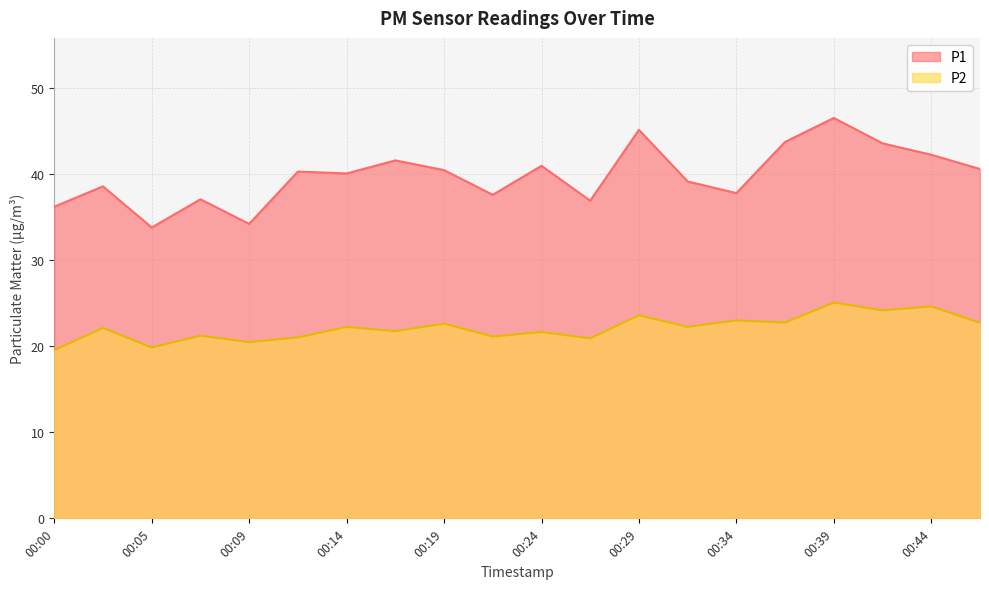

Which series changed the most between 00:12 and 00:19?

P2